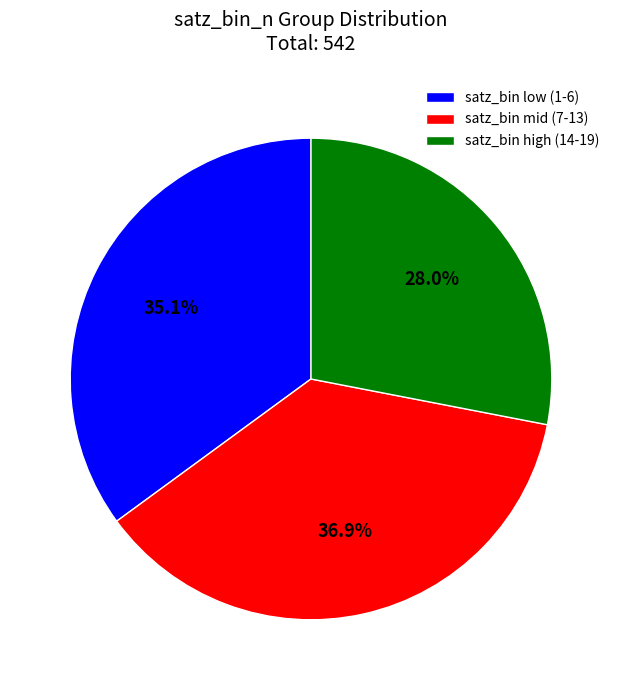

Rank the categories by value from lowest to highest.

satz_bin high (14-19), satz_bin low (1-6), satz_bin mid (7-13)